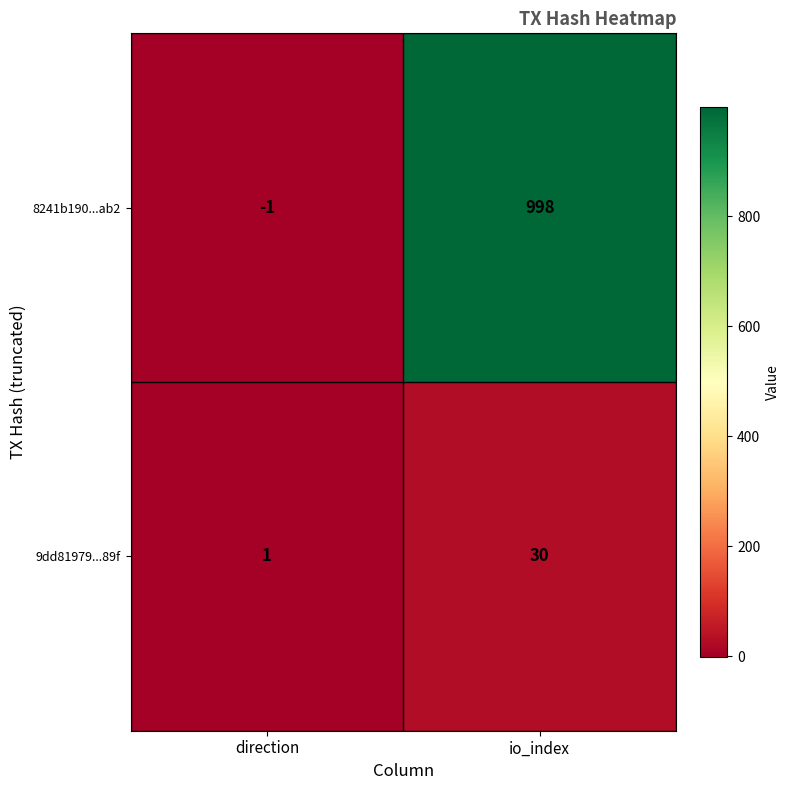

Reading left to right, extract all data points from this chart.

8241b190...ab2: -1	998
9dd81979...89f: 1	30